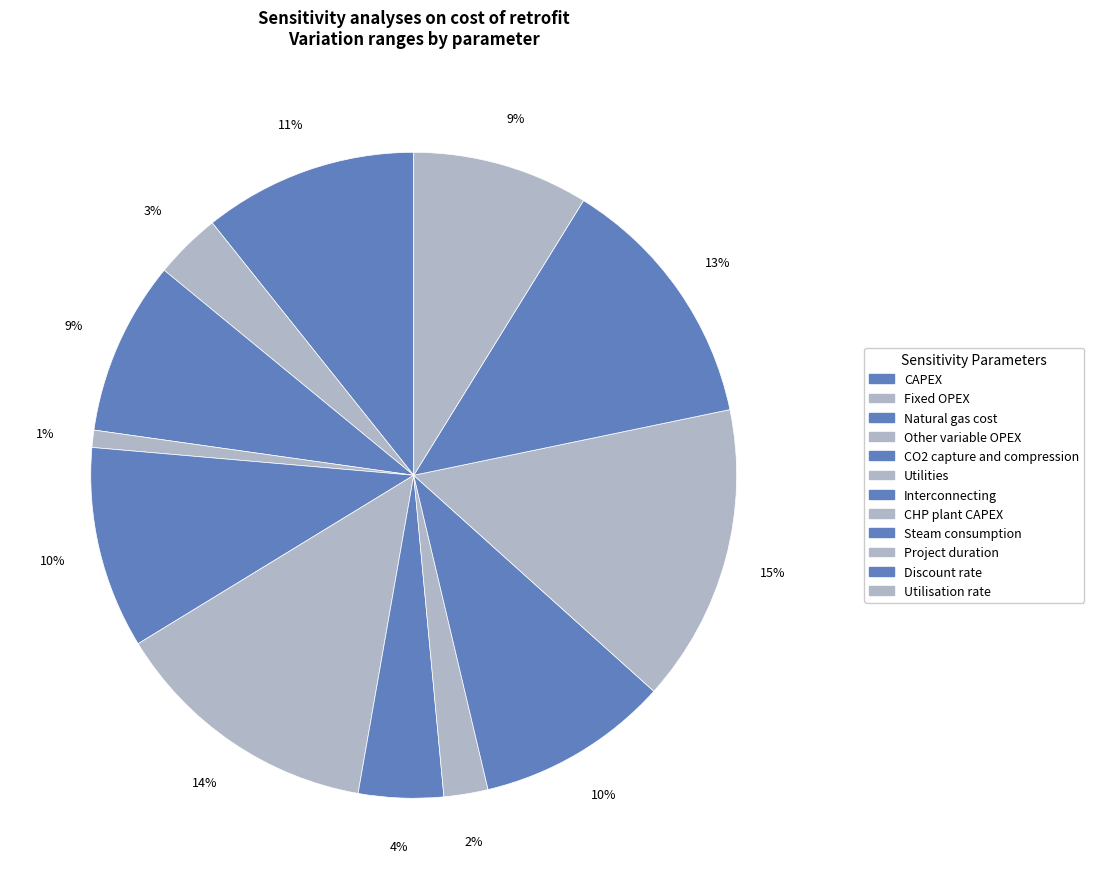

To the nearest percent, what is the average slice percentage?

8%